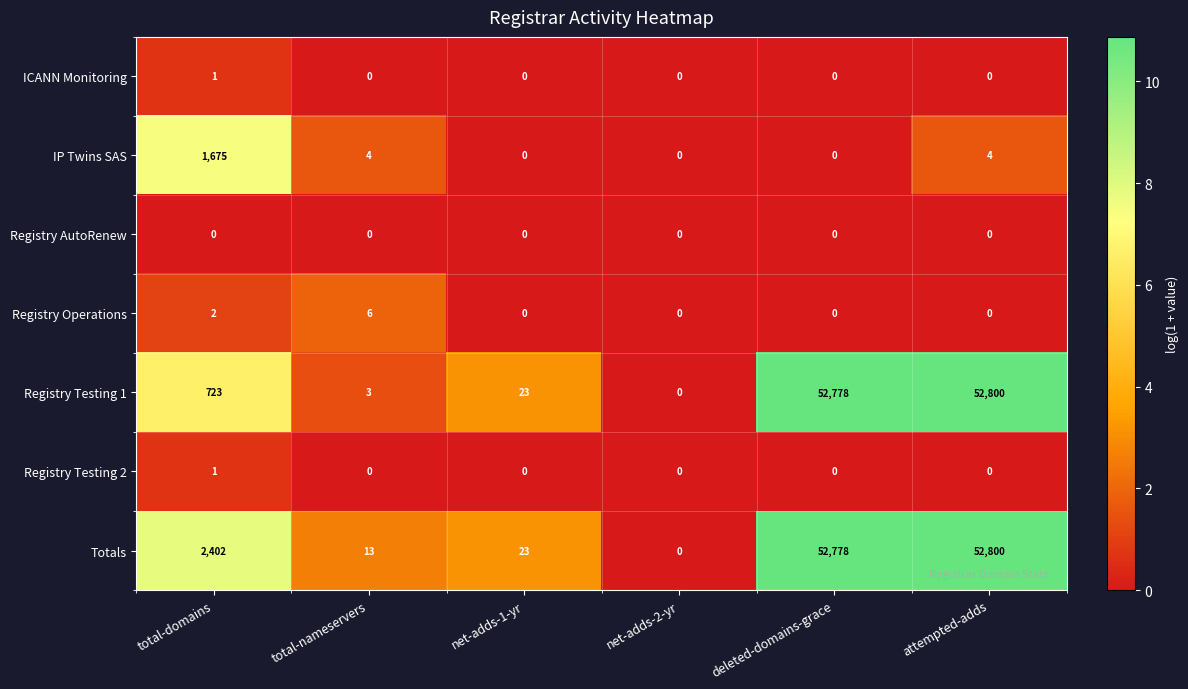

What is the difference between the maximum and minimum values in the IP Twins SAS series?

1675